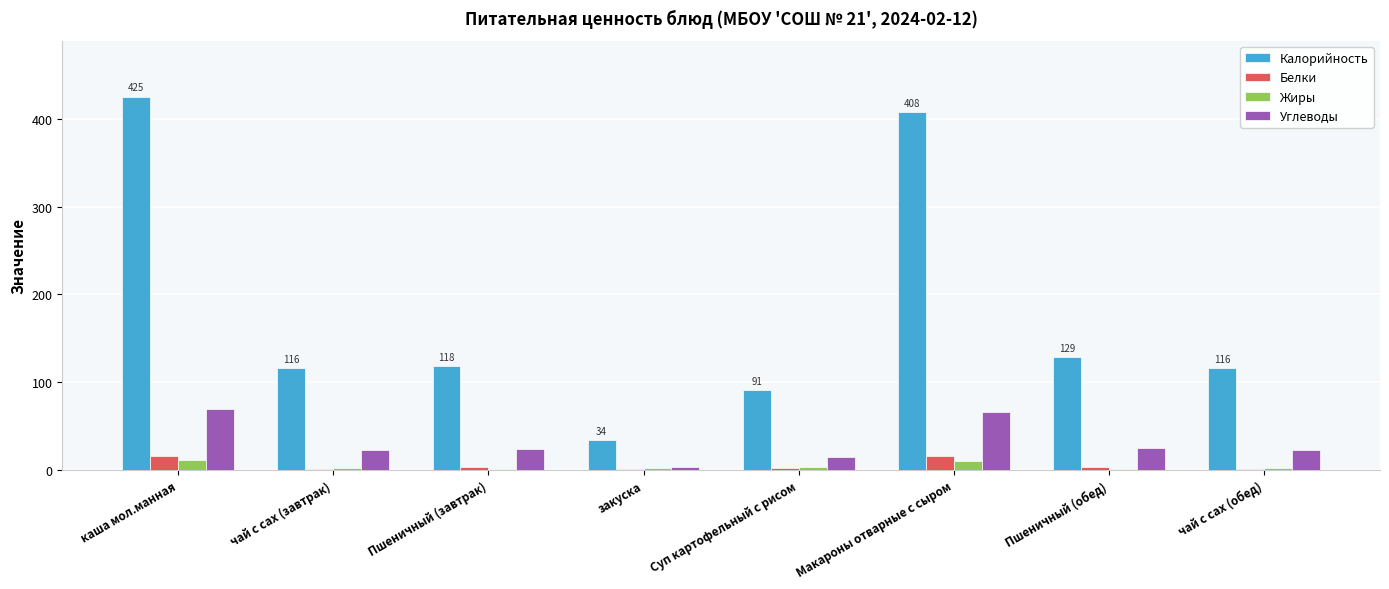

What is the sum of all Белки values?

44.0